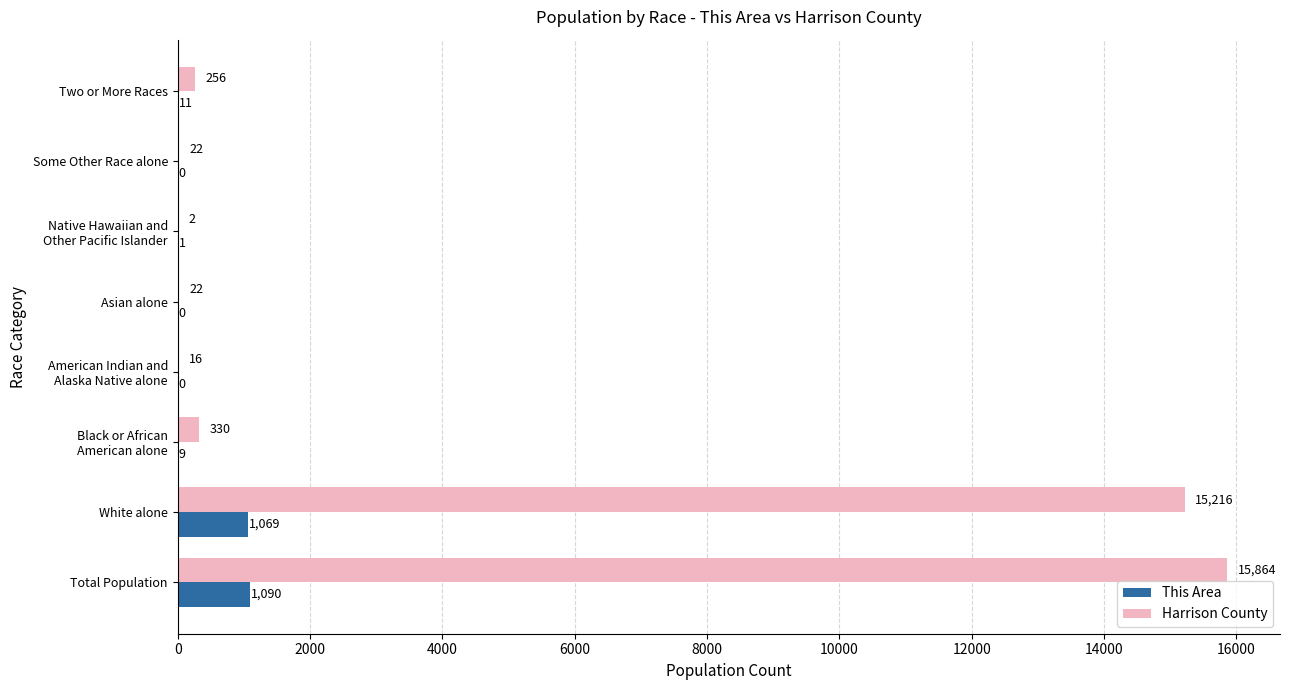

True or false: Harrison County has a value of 15864 at Total Population.

True